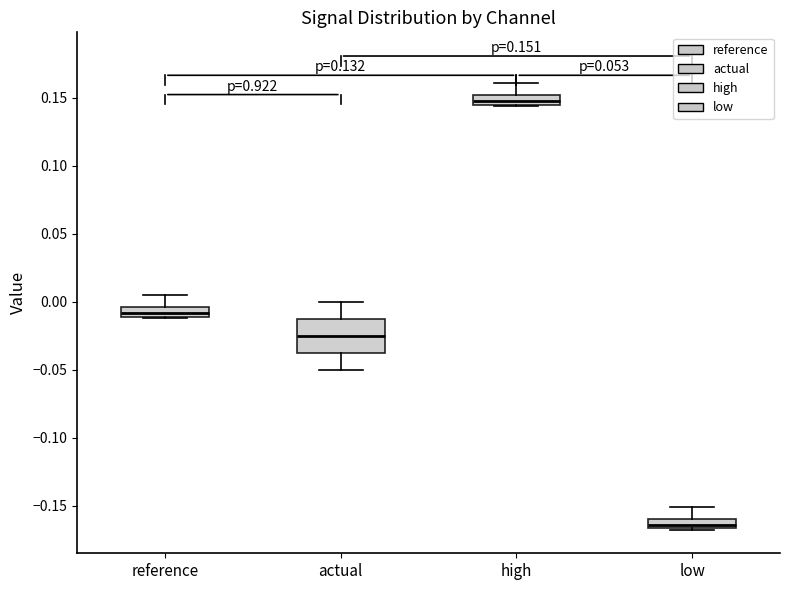

Which box's median line is the lowest?

low